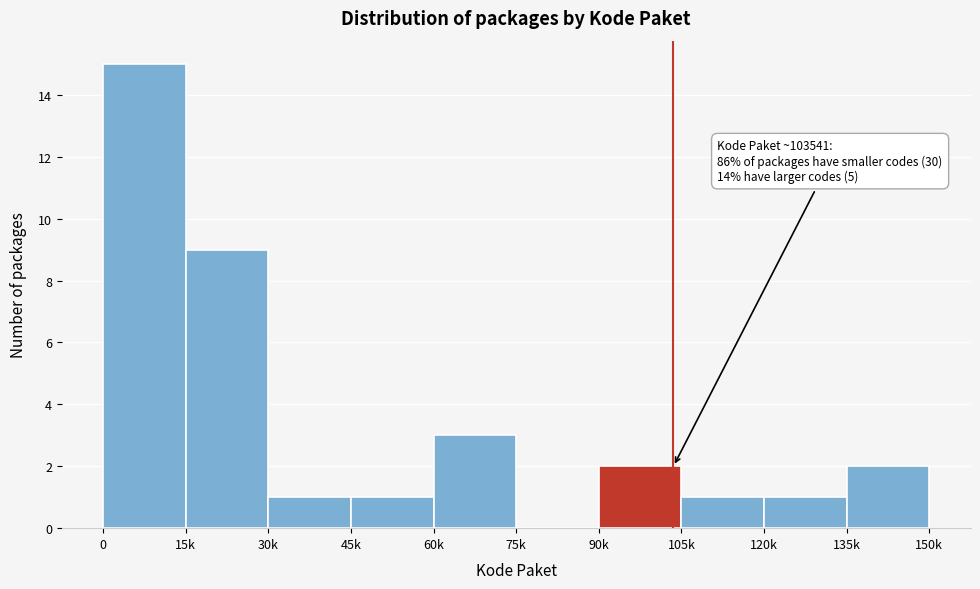

Reading right to left, what are all the values shown in this chart?

135k=2	120k=1	105k=1	90k=2	75k=0	60k=3	45k=1	30k=1	15k=9	0=15